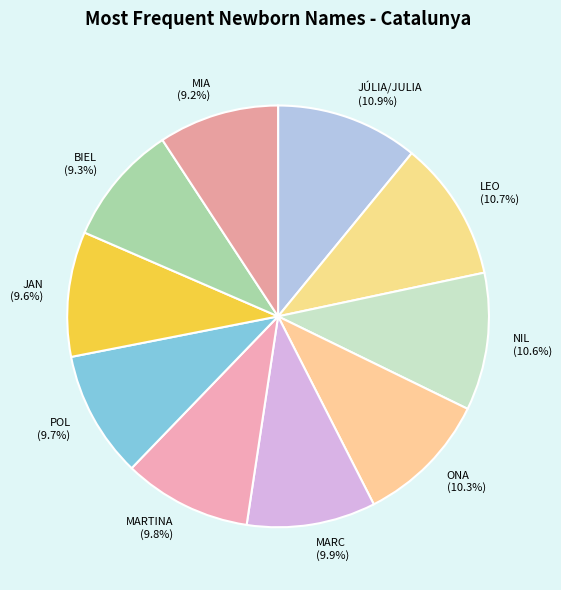

Approximately how many times larger is the value at LEO compared to MARTINA?

1.1